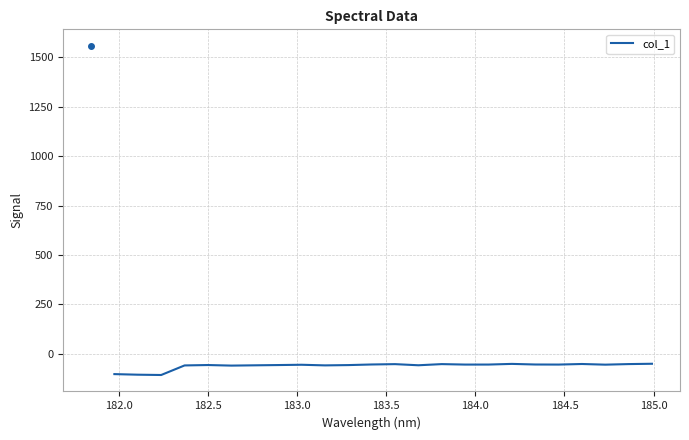

What is the average value?

-60.6